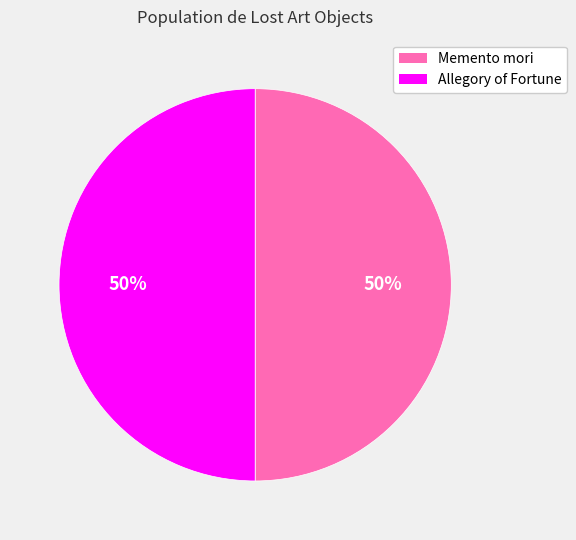

The Allegory of Fortune slice represents 50% of the pie. True or false?

True